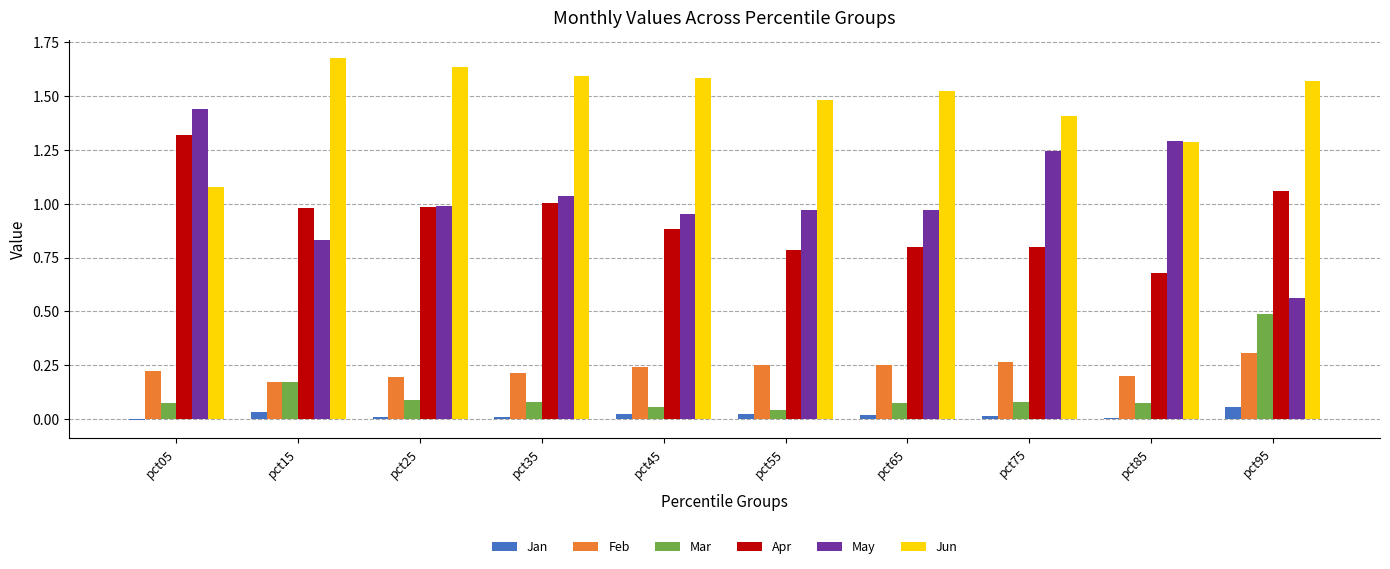

How many data points does each series have?

10